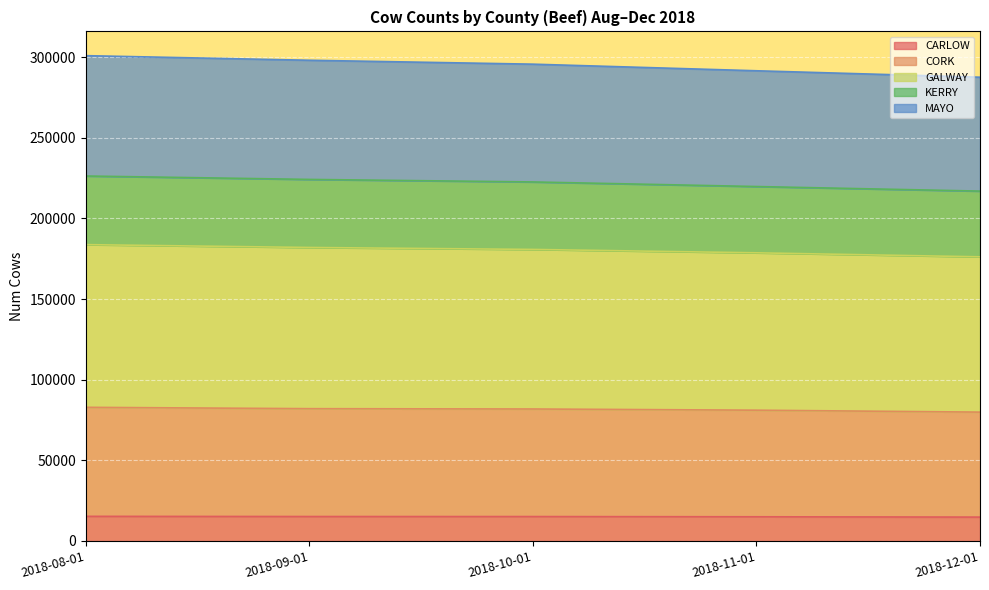

What is the total value across all series at 2018-11-01?

291593